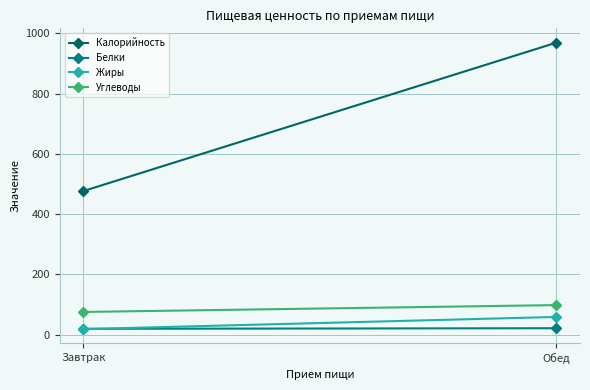

What is the value of the Углеводы point at the 1st from the left?

75.6